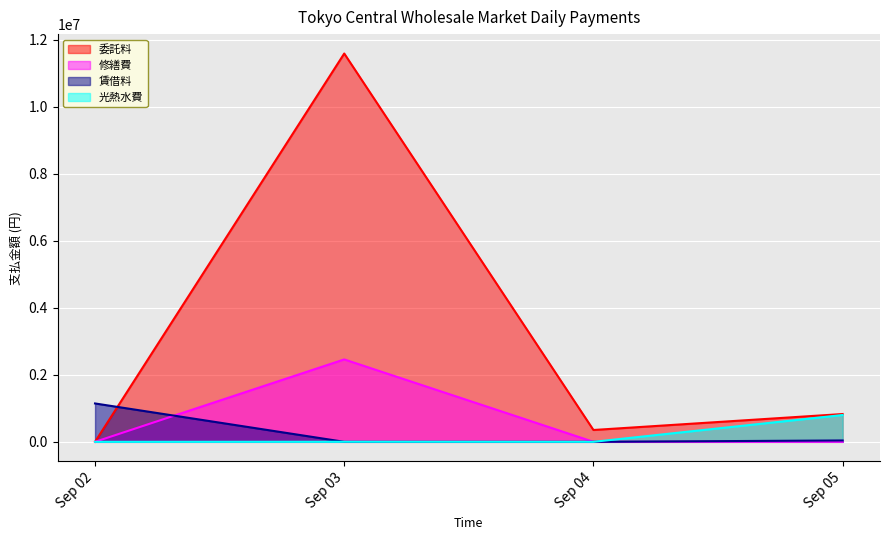

At which category is the sum across all series the highest?

Sep 03